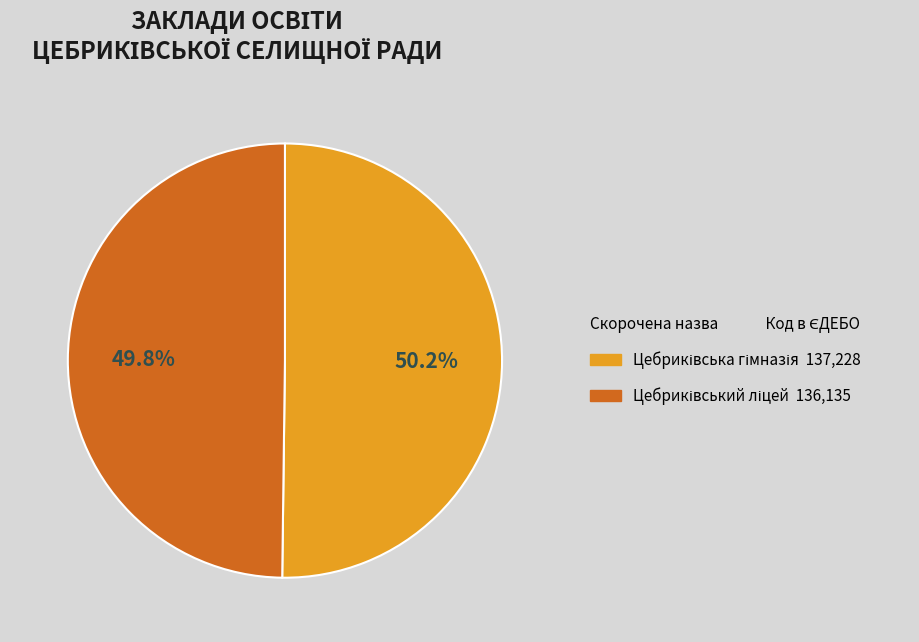

Is there a majority slice in this chart?

Yes